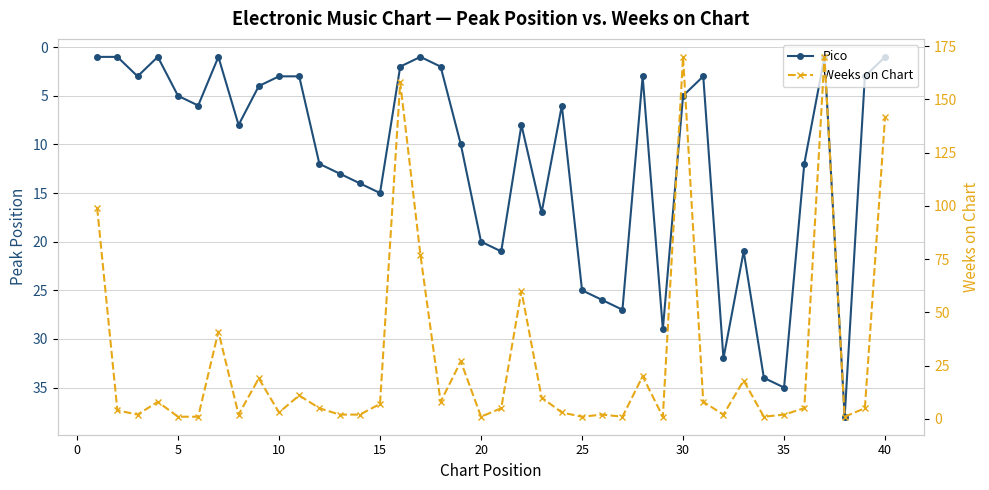

What is the value of the Pico point at the 24th from the left?

6